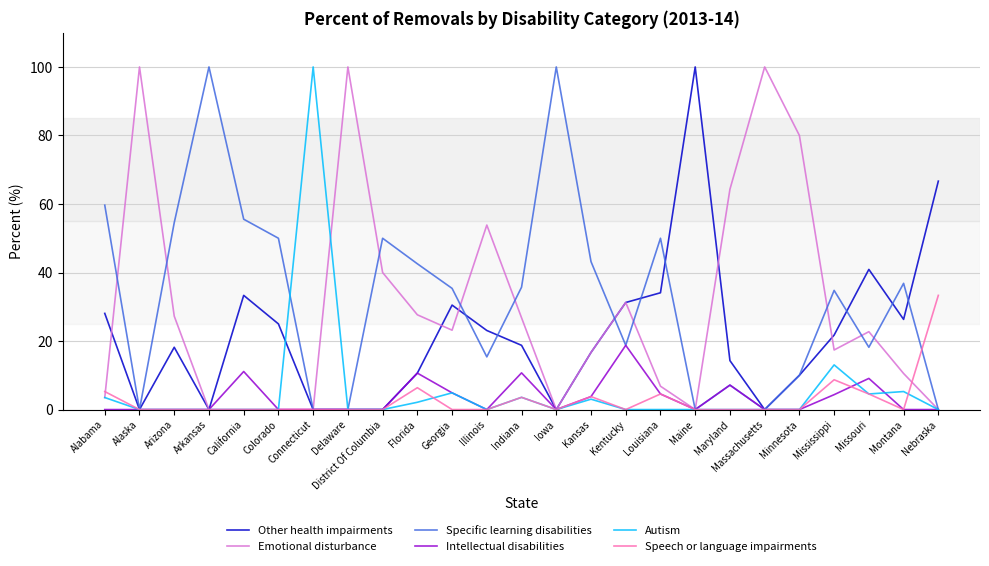

What is the greatest value displayed?

100.0